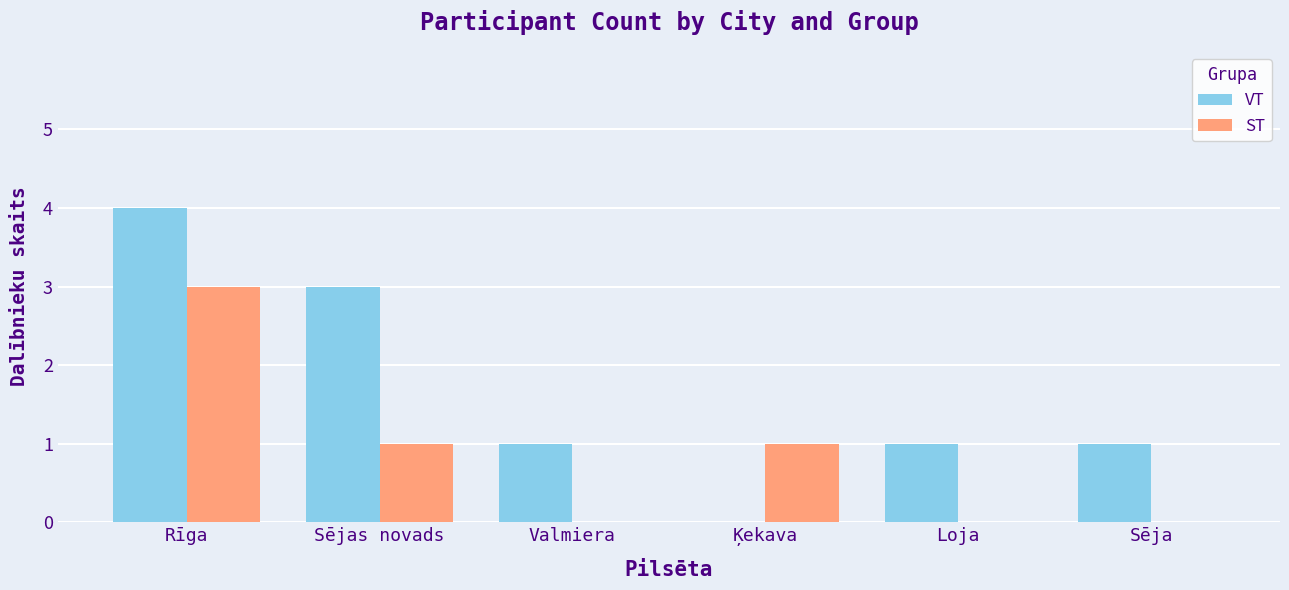

What is the difference between the VT values at Ķekava and Sējas novads?

3